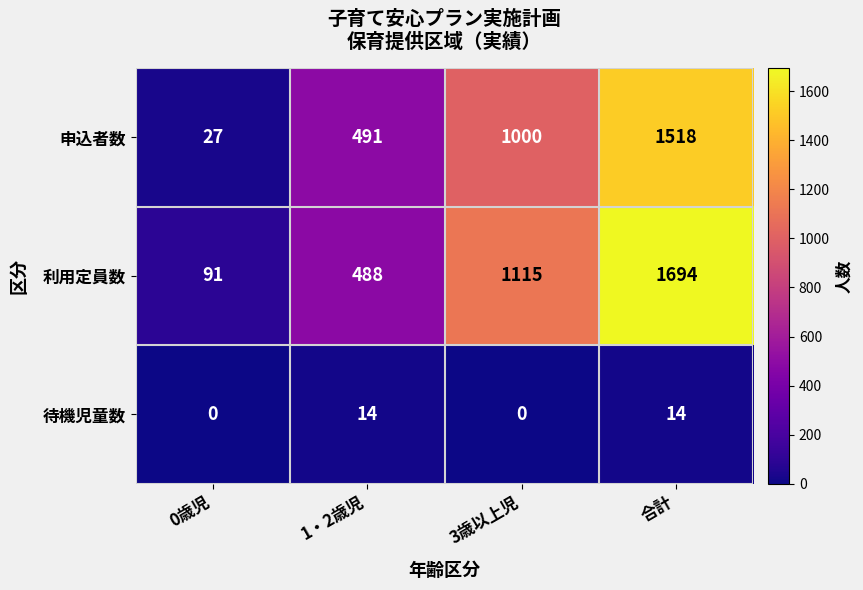

At how many categories does at least one series exceed 637?

2